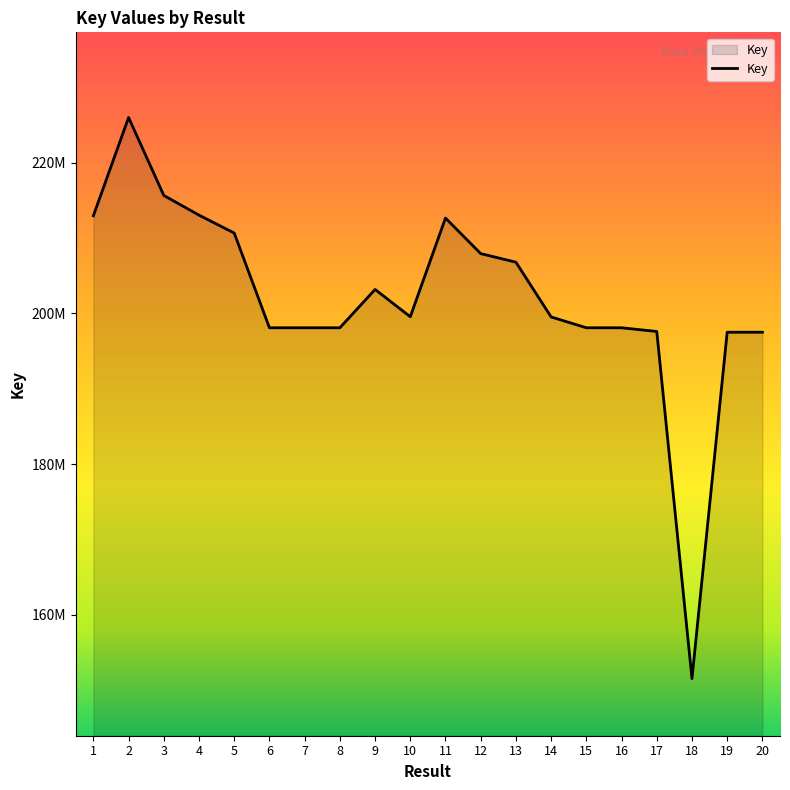

Is this an area chart (filled region under the line)?

Yes